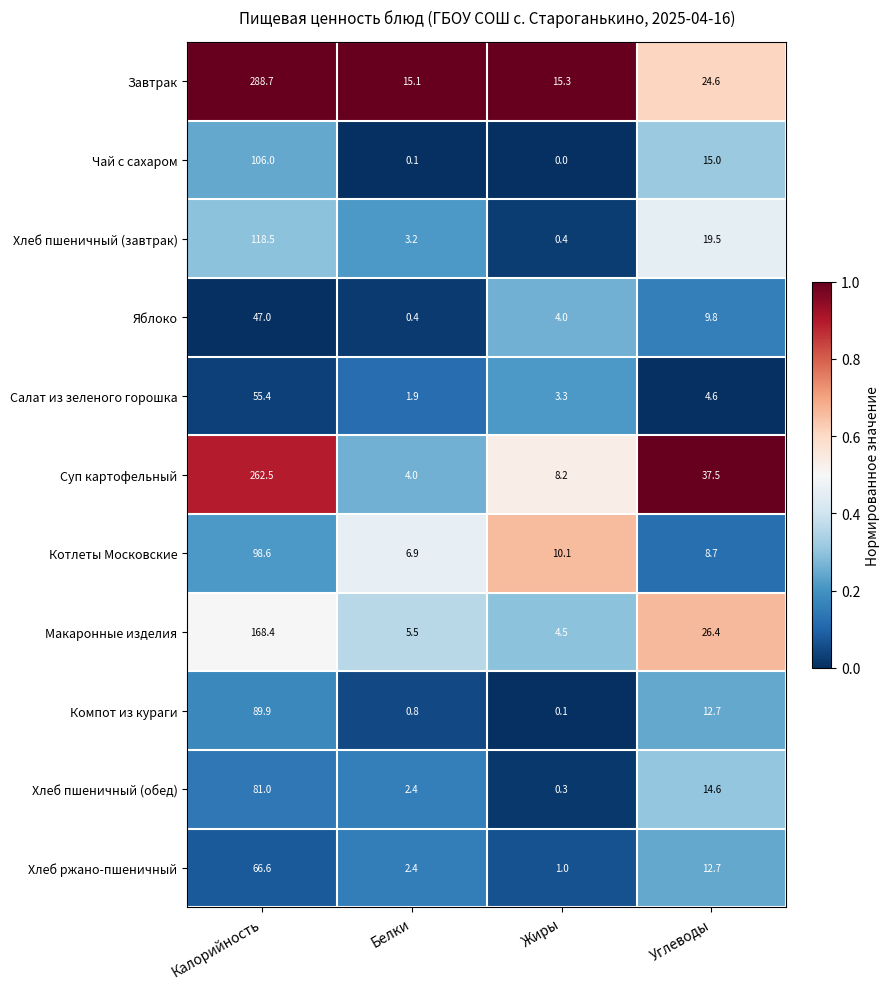

Where does the Яблоко series first go above 9?

Калорийность